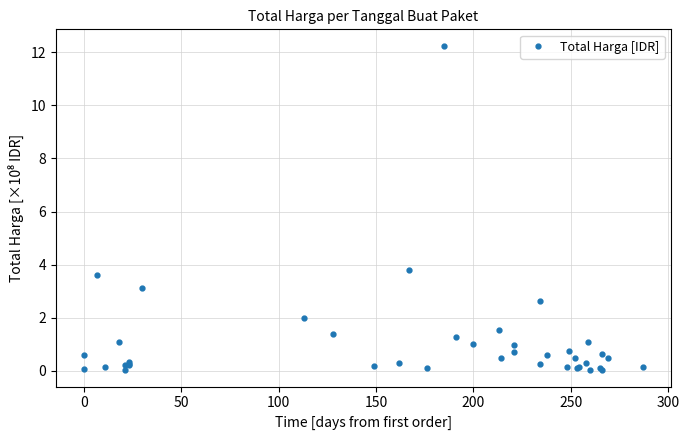

Count the number of data series in this chart.

1